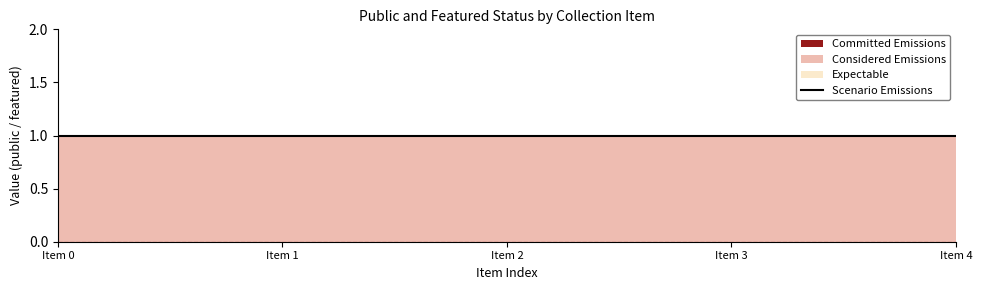

What are all the series names shown in the legend?

Committed Emissions, Considered Emissions, Expectable, Scenario Emissions